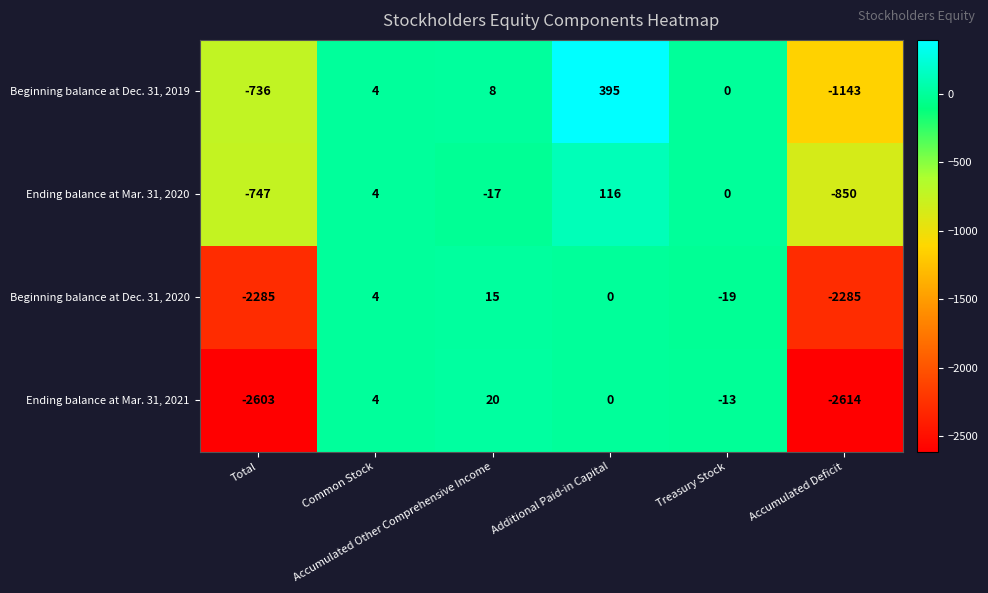

What is the difference between the maximum and minimum values in the Ending balance at Mar. 31, 2020 series?

966